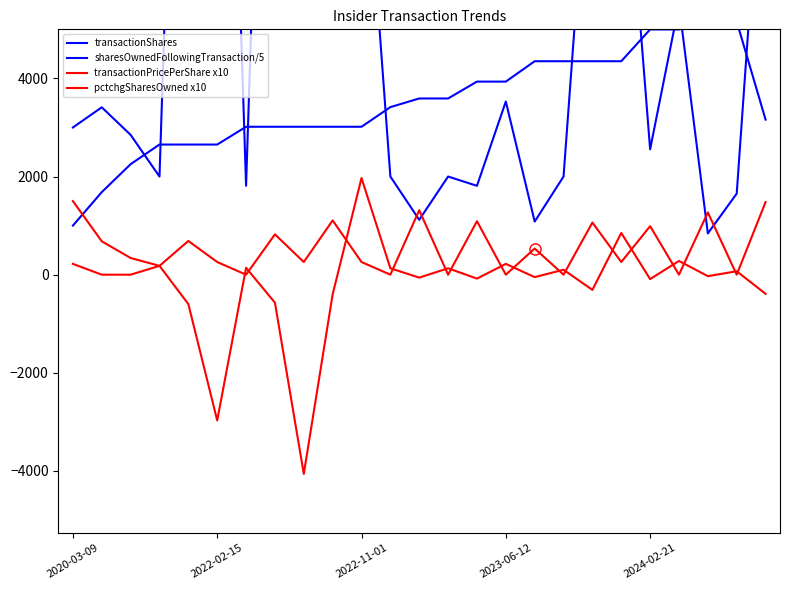

Where is sharesOwnedFollowingTransaction/5 nearest to the value 3080?

6